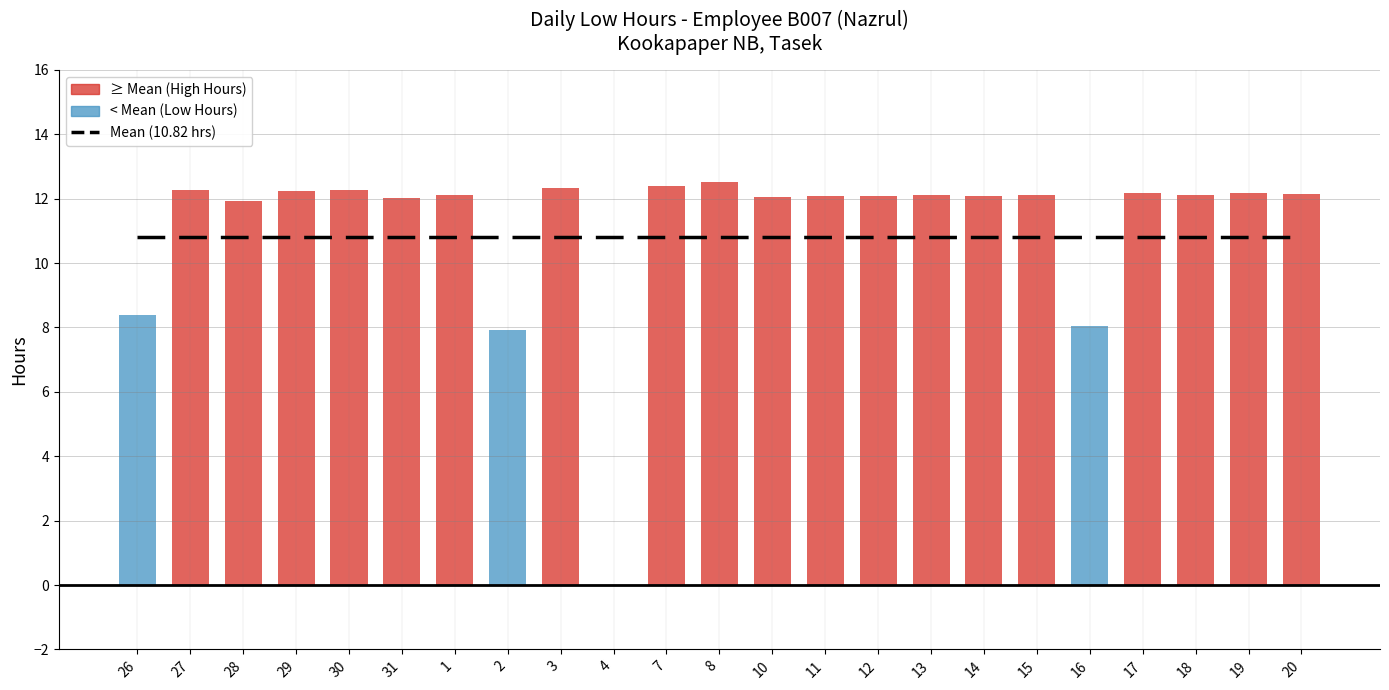

The value at 26 is 8.4. True or false?

True